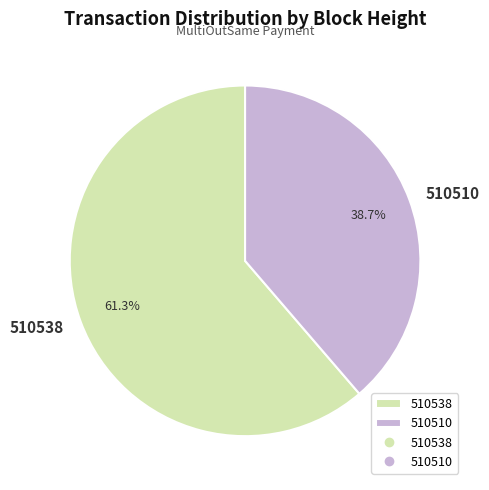

How much of the chart is everything except 510538?

38.7%